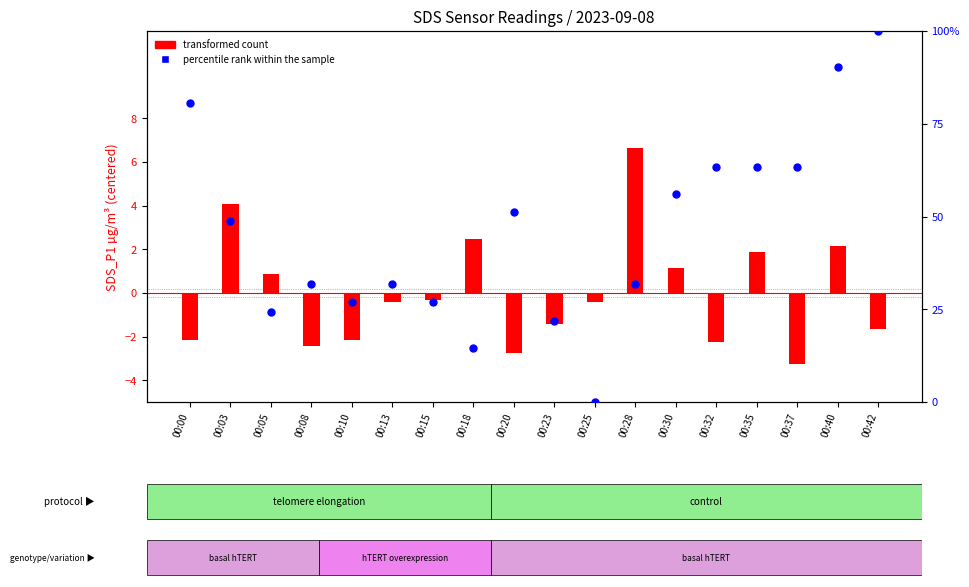

Is the value of transformed count at 00:10 greater than the value of percentile rank within the sample at 00:13?

No